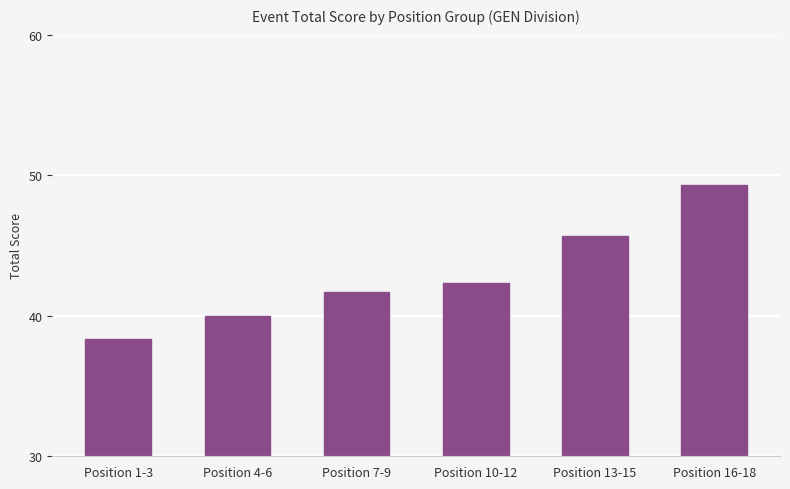

What is the label of the 2nd bar from the right?

Position 13-15